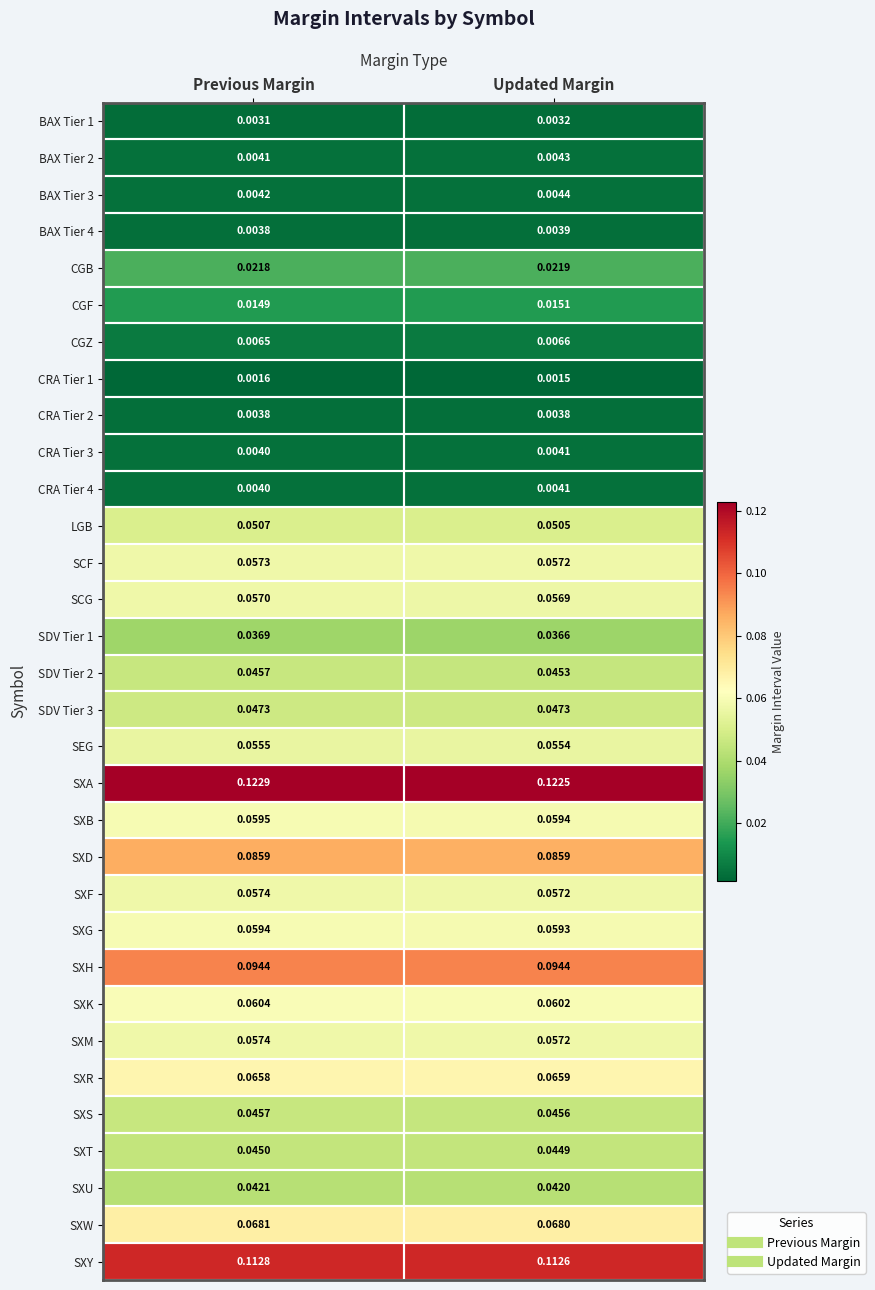

Rank the categories by SDV Tier 1 value from highest to lowest.

Previous Margin, Updated Margin